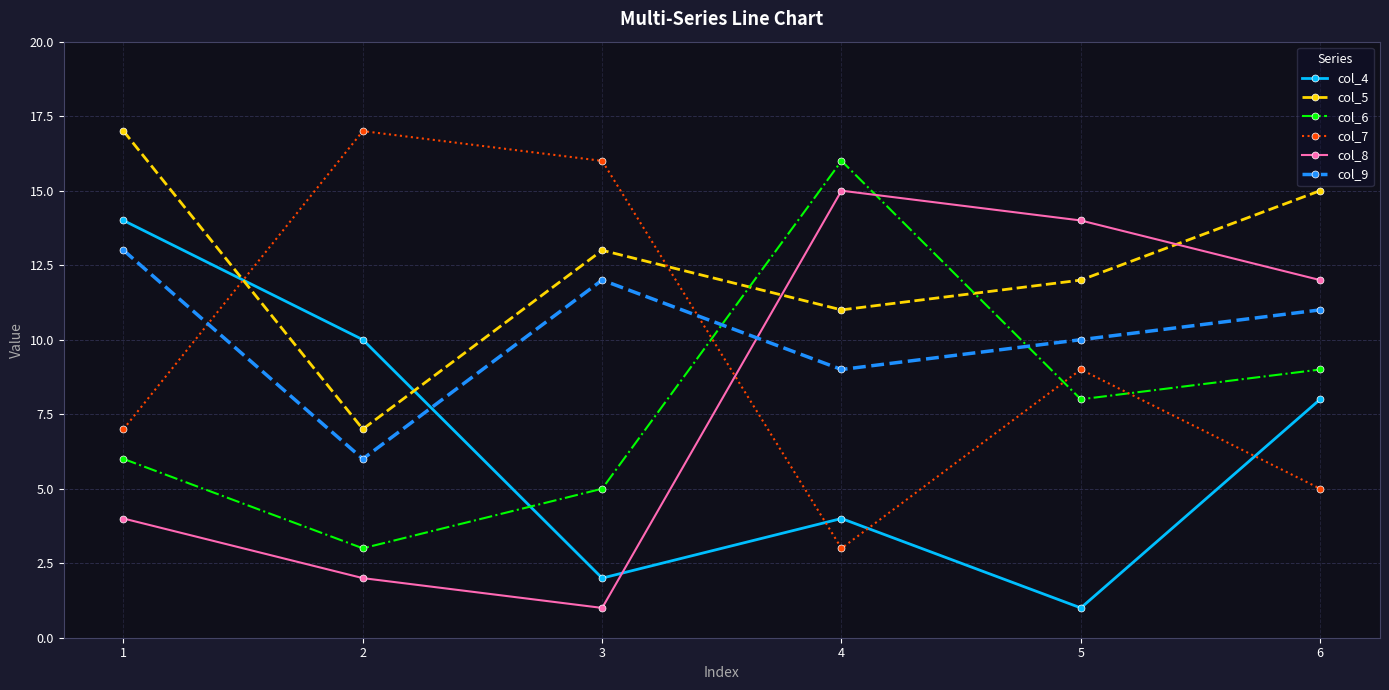

Which category has the highest value in the col_7 series?

2